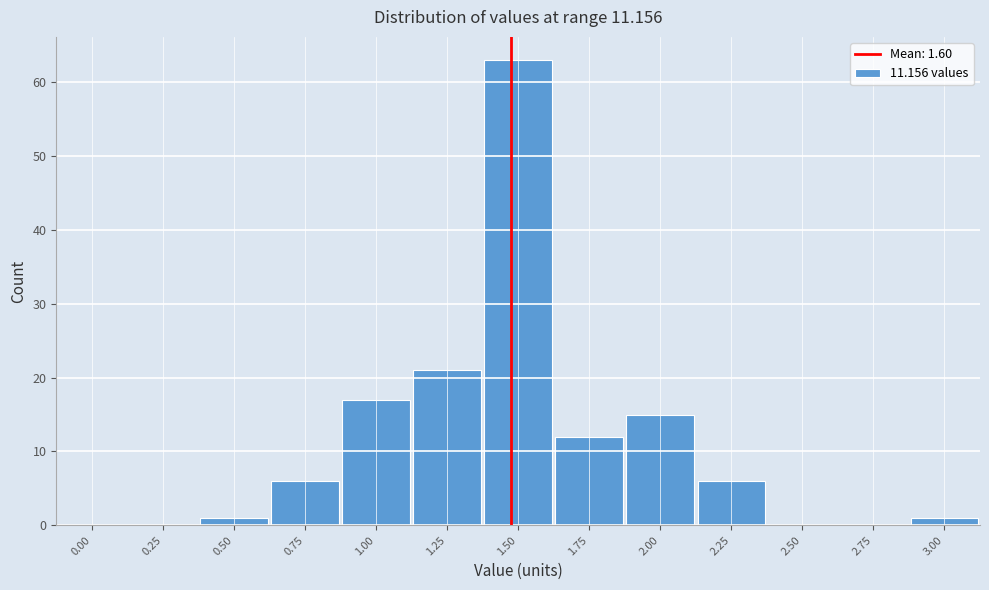

Reading right to left, extract all data points from this chart.

3.00=1	2.75=0	2.50=0	2.25=6	2.00=15	1.75=12	1.50=63	1.25=21	1.00=17	0.75=6	0.50=1	0.25=0	0.00=0